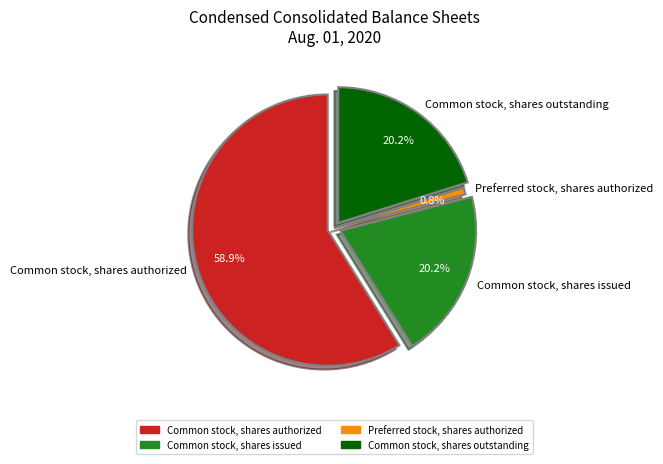

Which category has the biggest portion of the pie?

Common stock, shares authorized